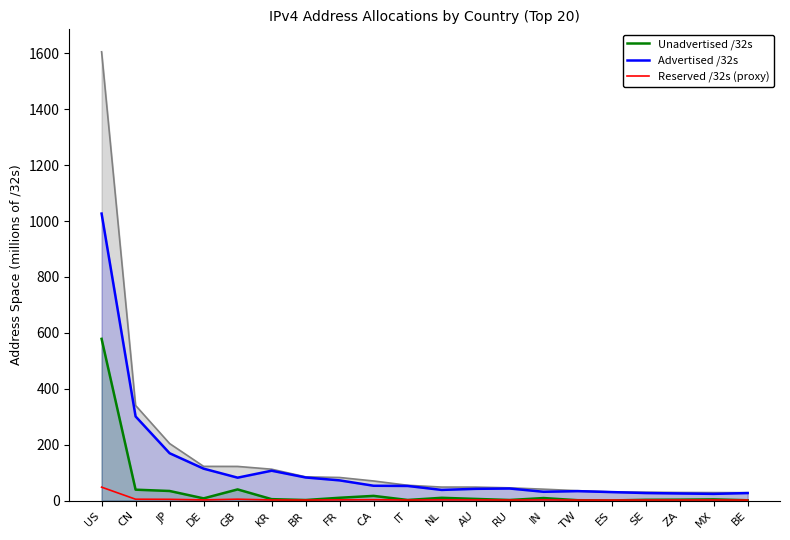

How many distinct data groups are displayed?

3